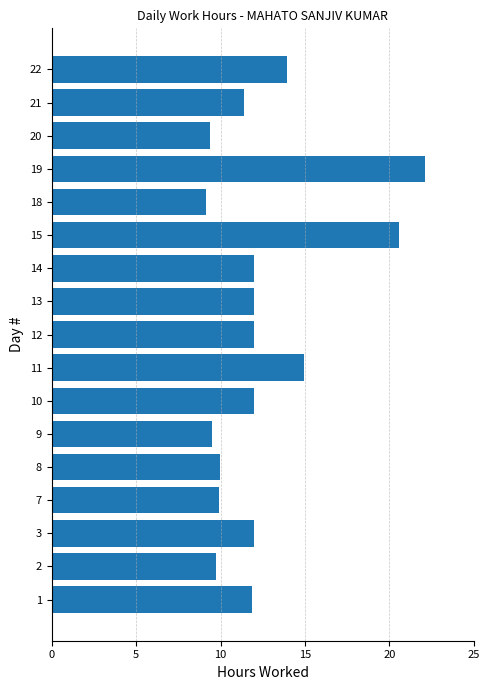

Is it true that the value at 8 is 15.8?

False